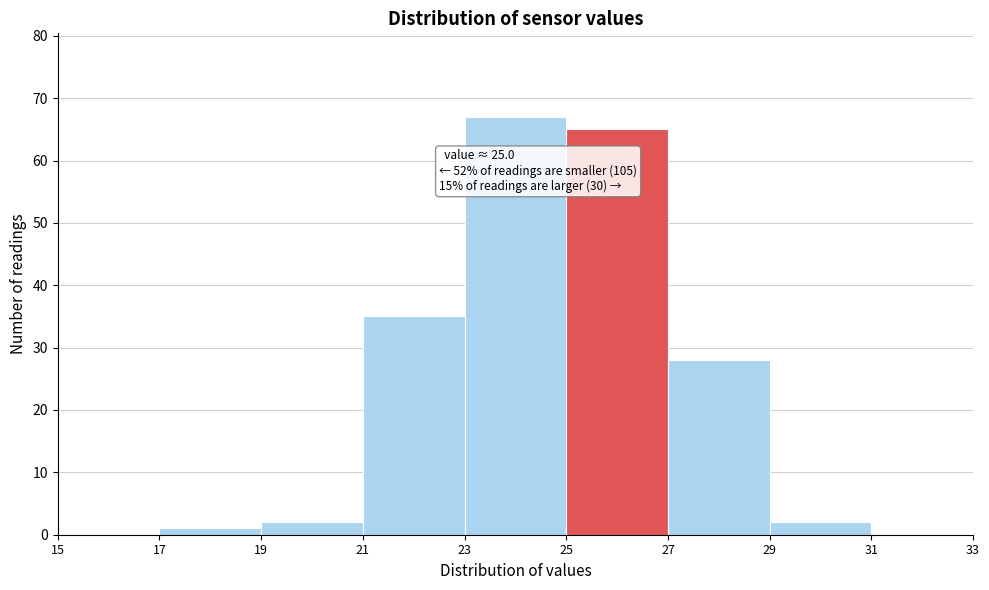

Which range on the x-axis has the tallest bar?

23 to 25